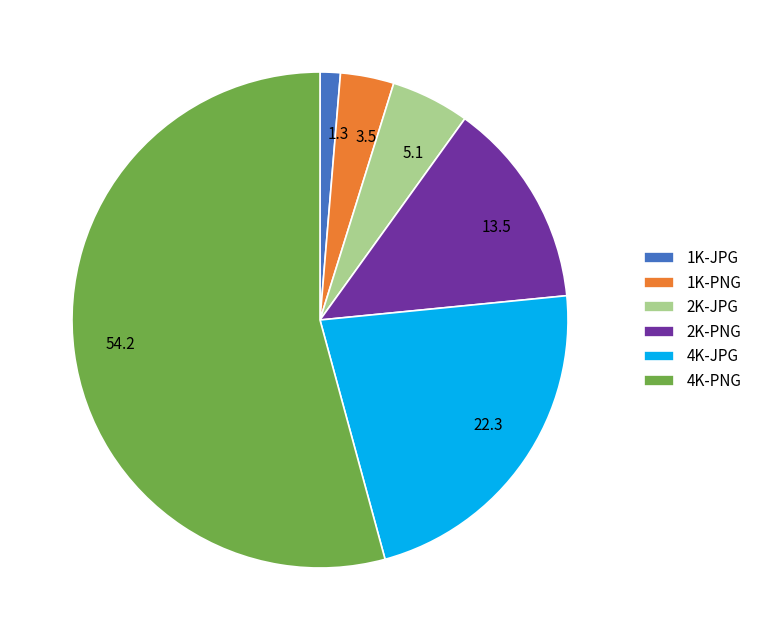

Does 2K-JPG account for over 50% of the chart?

No